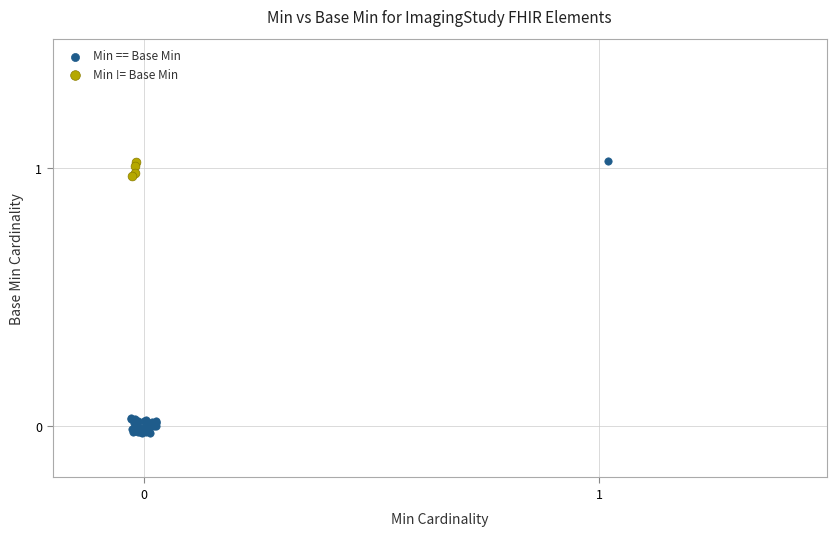

Which series reaches the minimum Y coordinate?

Min == Base Min